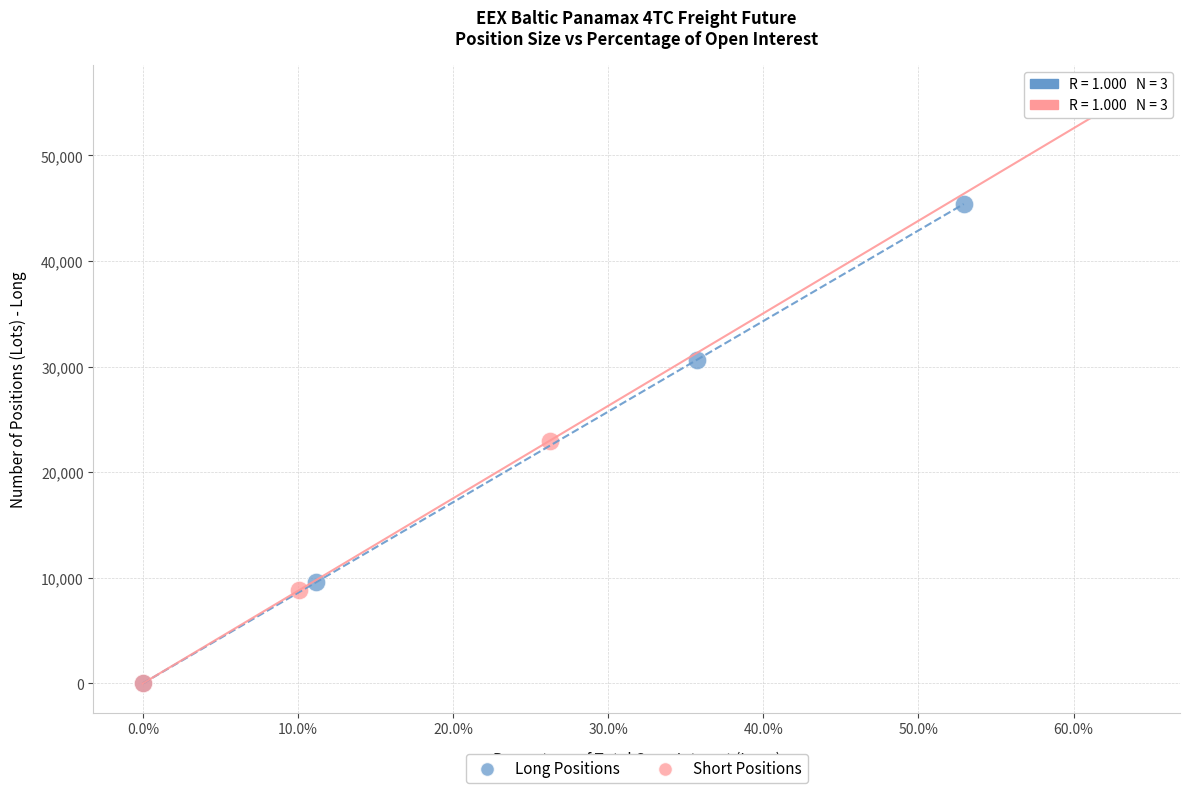

Which series has the widest spread of Y values?

Short Positions